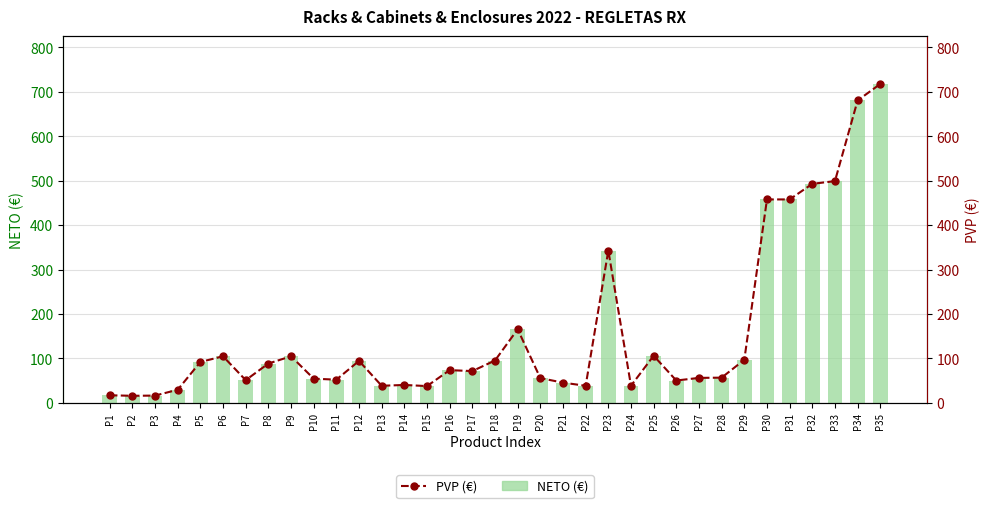

Count the number of data series in this chart.

2